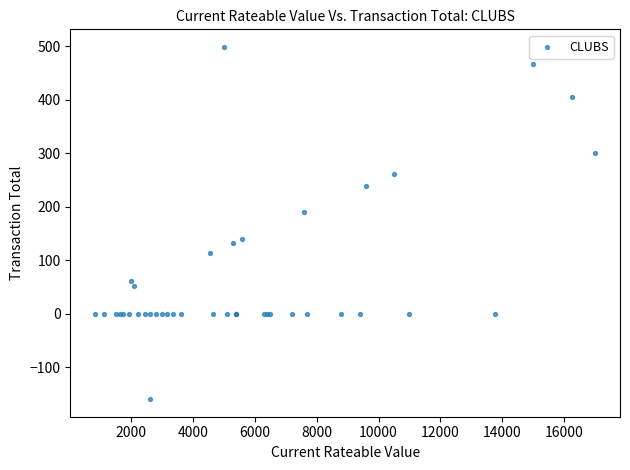

What Y value in the scatter plot is closest to 169?

189.6